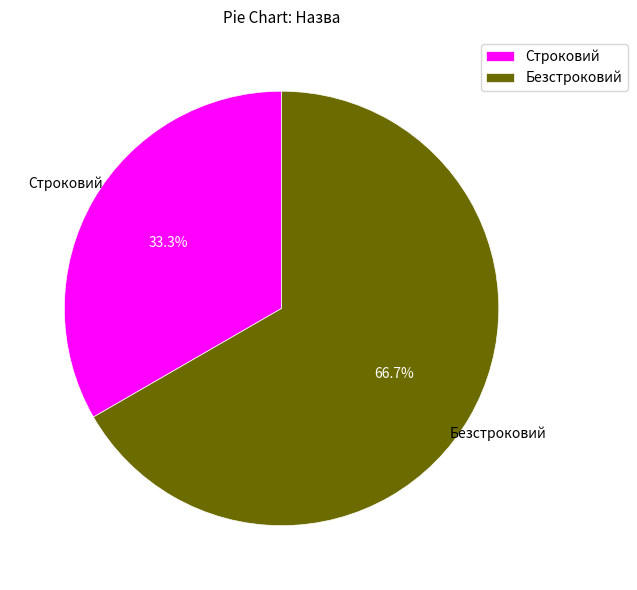

To the nearest percent, what portion does Безстроковий represent?

67%